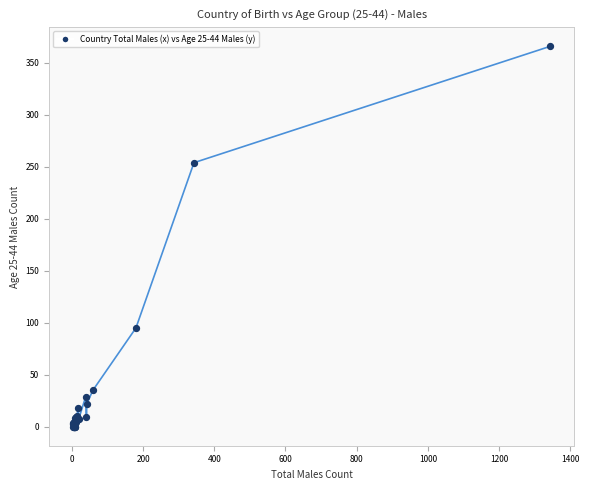

What Y value in the scatter plot is closest to 183?

254